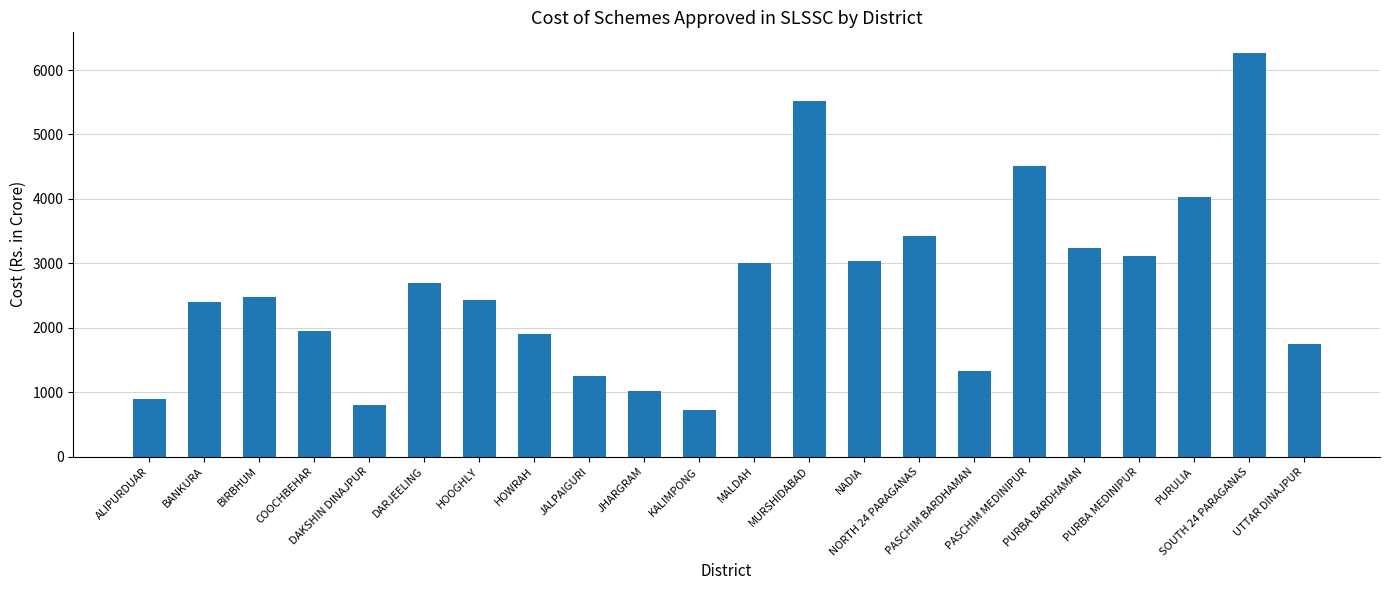

What is the smallest value displayed?

728.2